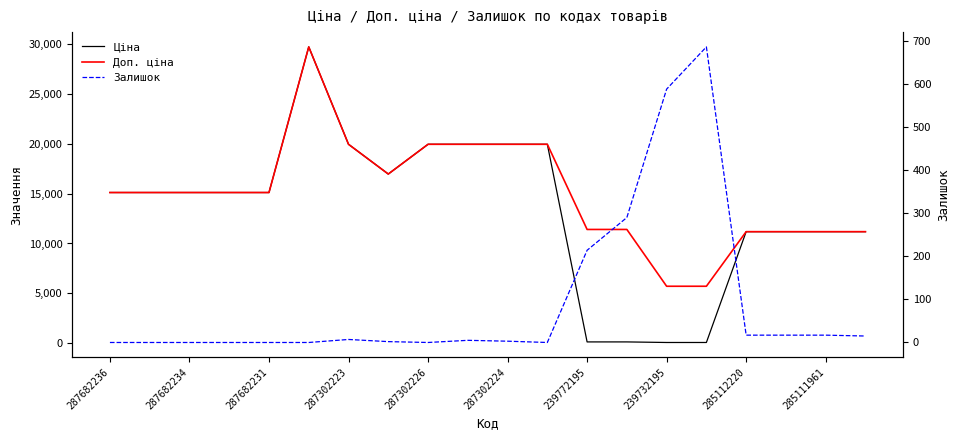

At which label does Залишок first exceed 5?

287302223